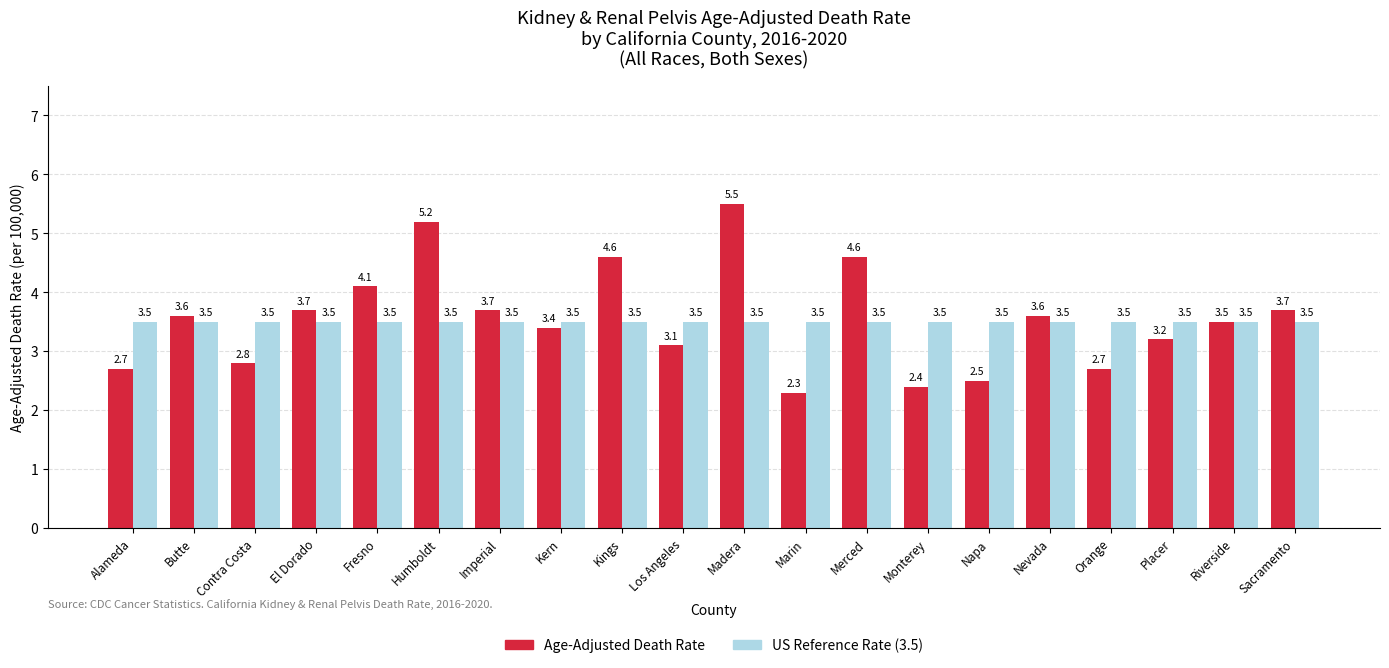

What position from the right is Riverside?

2